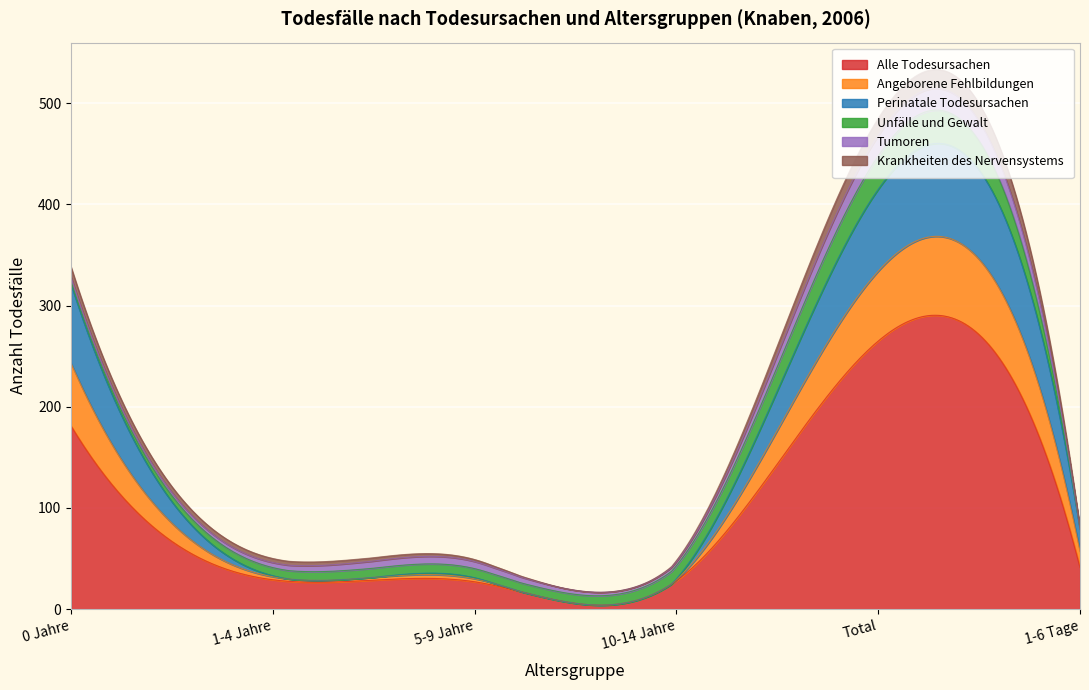

True or false: Alle Todesursachen and Perinatale Todesursachen cross at least once.

False